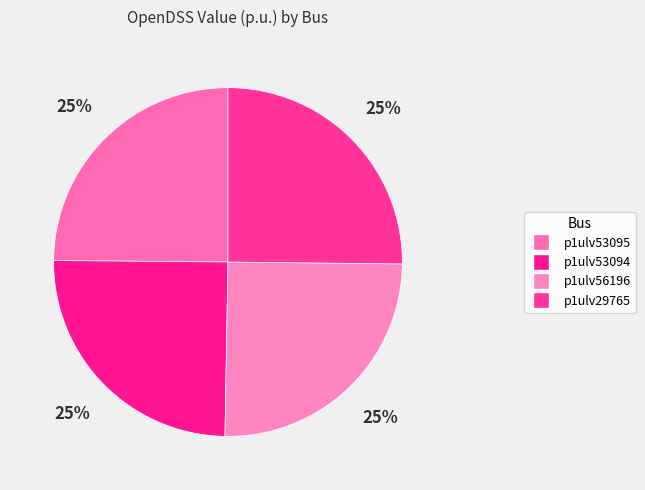

Between p1ulv53094 and p1ulv56196, which is larger?

p1ulv56196